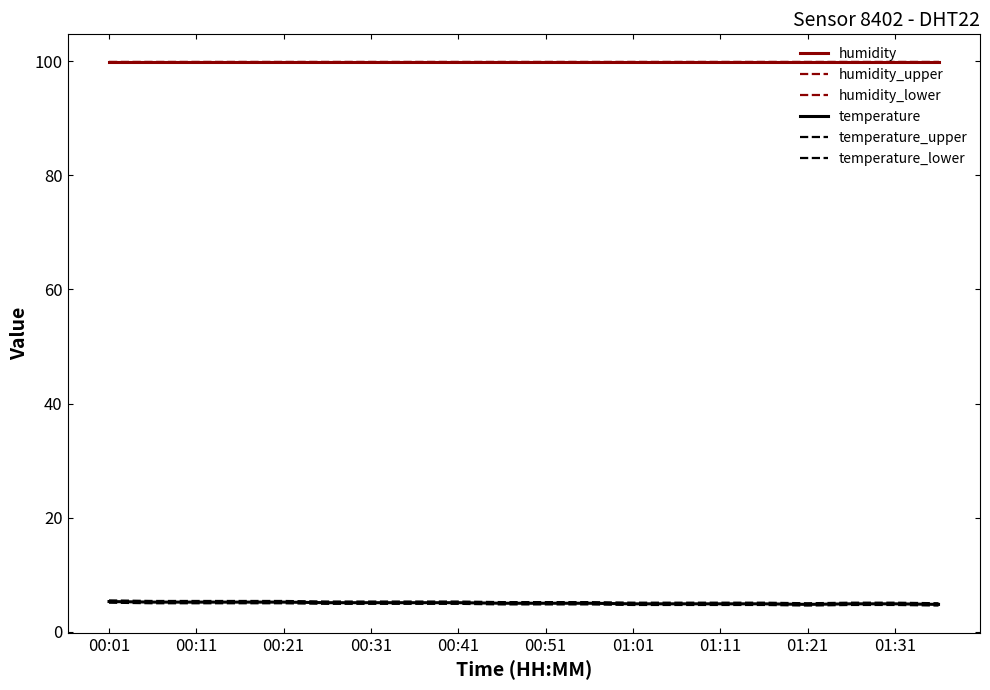

Is this an area chart (filled region under the line)?

No